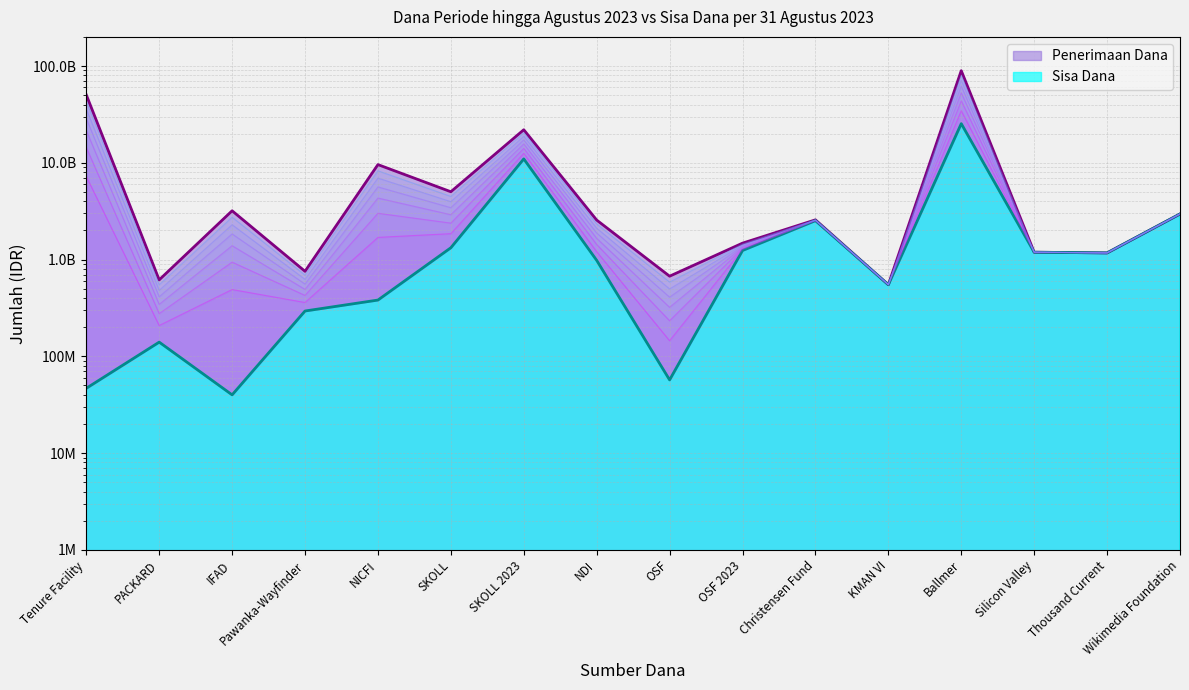

Reading right to left, what are all the values shown in this chart?

Penerimaan Dana: Wikimedia Foundation=2959778000	Thousand Current=1171926750	Silicon Valley=1191084180	Ballmer=89537832000	KMAN VI=550000000	Christensen Fund=2573250200	OSF 2023=1477500000	OSF=673200000	NDI=2559553025	SKOLL 2023=21946875000	SKOLL=5020750000	NICFI=9577545645	Pawanka-Wayfinder=756250000	IFAD=3191600000	PACKARD=616737775	Tenure Facility=50399332000
Sisa Dana: Wikimedia Foundation=2959778000	Thousand Current=1171926750	Silicon Valley=1191084180	Ballmer=25374842103	KMAN VI=550000000	Christensen Fund=2523250200	OSF 2023=1241128945	OSF=57068438	NDI=981469786	SKOLL 2023=10968308995	SKOLL=1324624086	NICFI=381557583	Pawanka-Wayfinder=294069005	IFAD=39989039	PACKARD=140195686	Tenure Facility=46744977